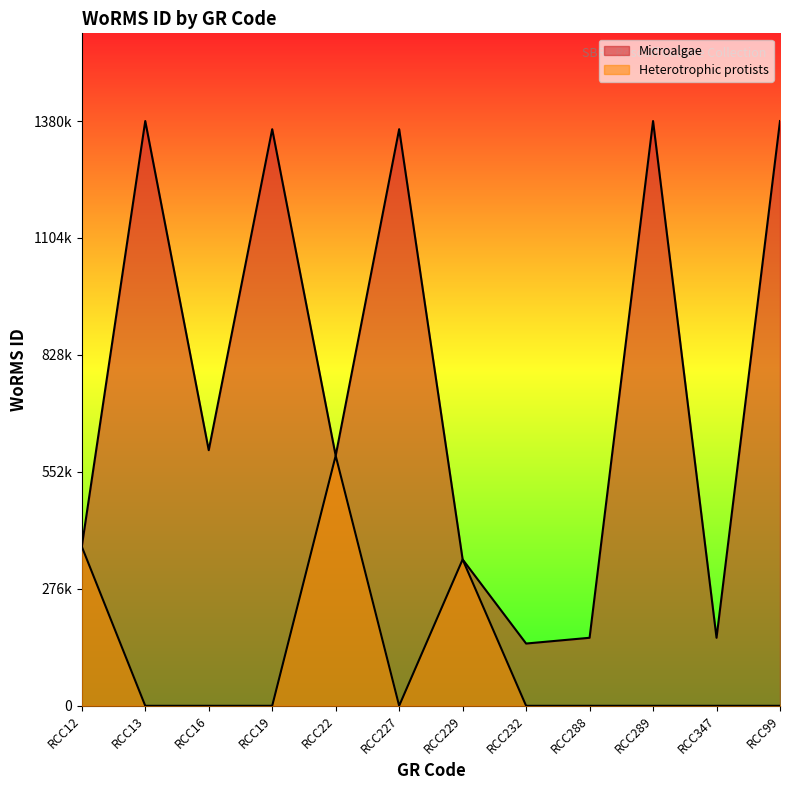

List the labels in order of Heterotrophic protists value, largest first.

RCC22, RCC12, RCC229, RCC13, RCC16, RCC19, RCC227, RCC232, RCC288, RCC289, RCC347, RCC99